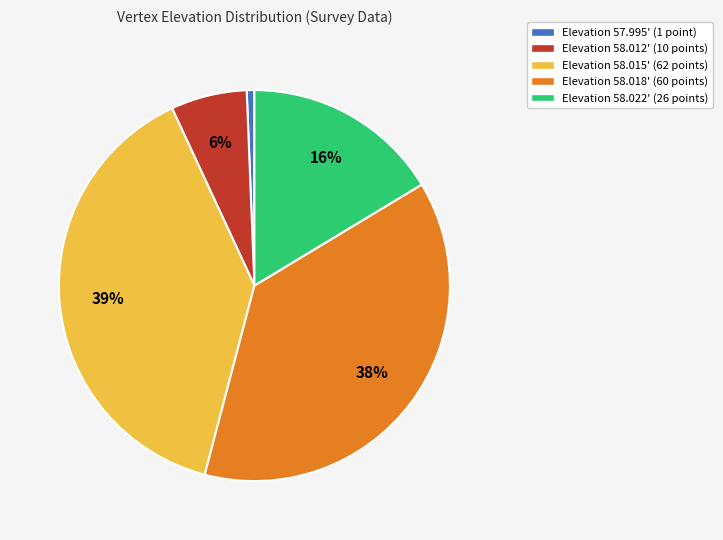

True or false: Elevation 58.018' (60 points) accounts for 23% of the total.

False